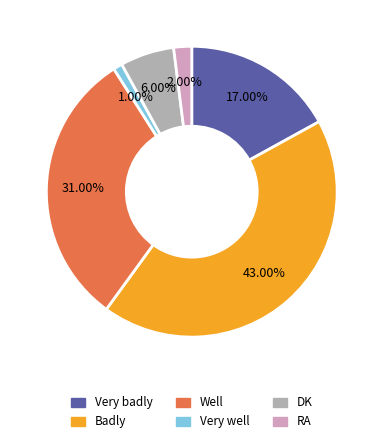

Rank the categories by value from highest to lowest.

Badly, Well, Very badly, DK, RA, Very well